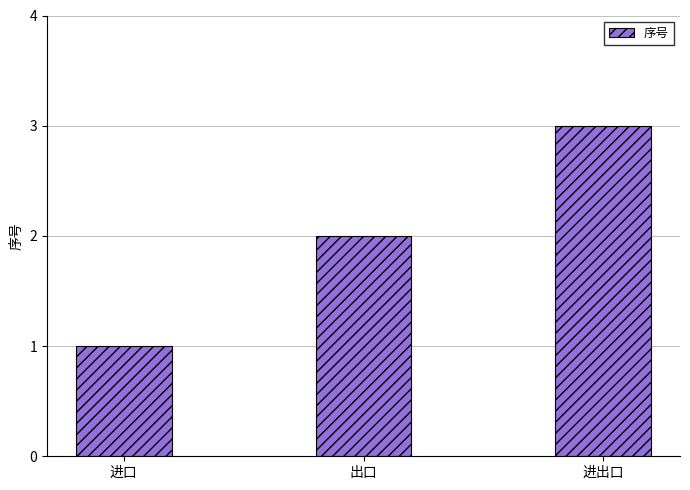

At which label is the value closest to 2?

出口